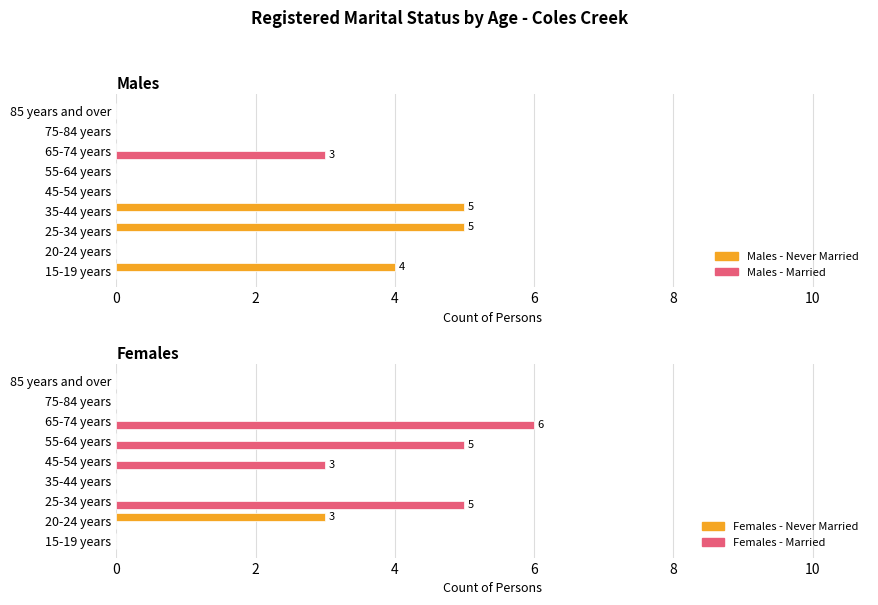

What is the label of the 3rd bar from the left?

25-34 years